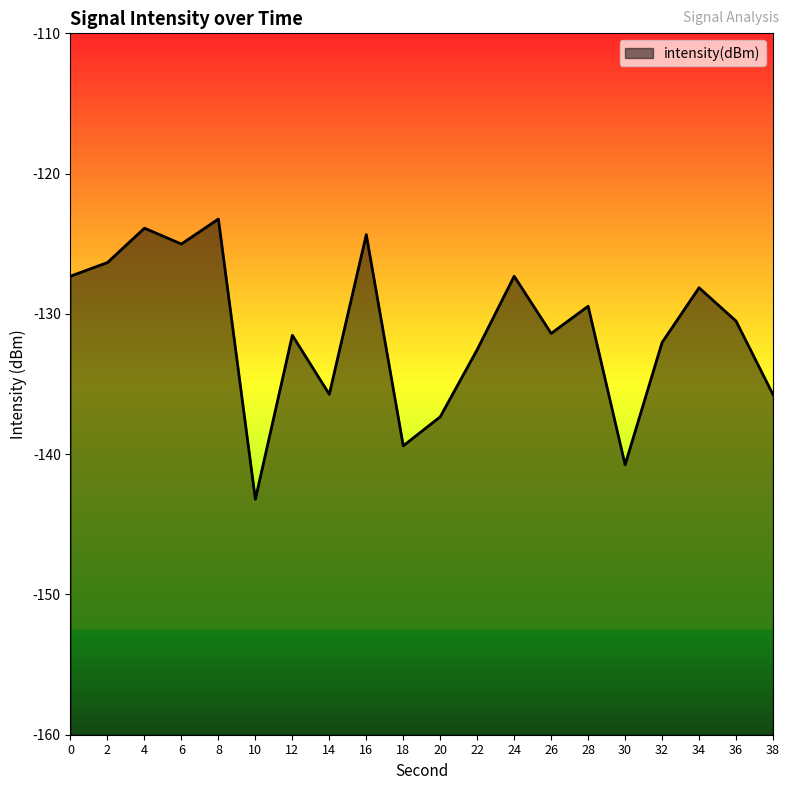

What is the difference between the second highest and minimum values?

19.3